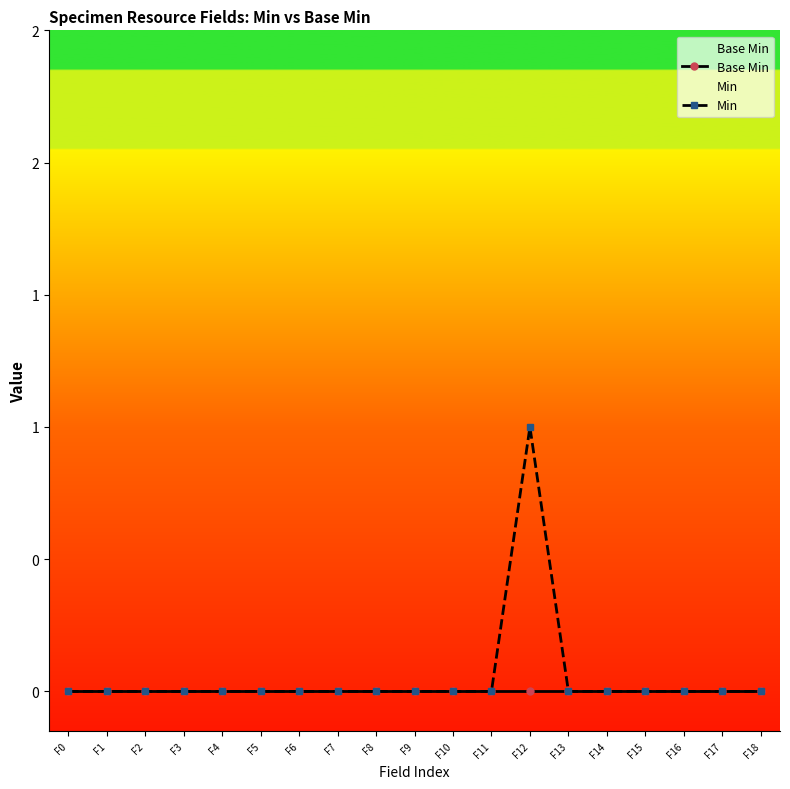

Count the Min values in the range 0 to 1.

19